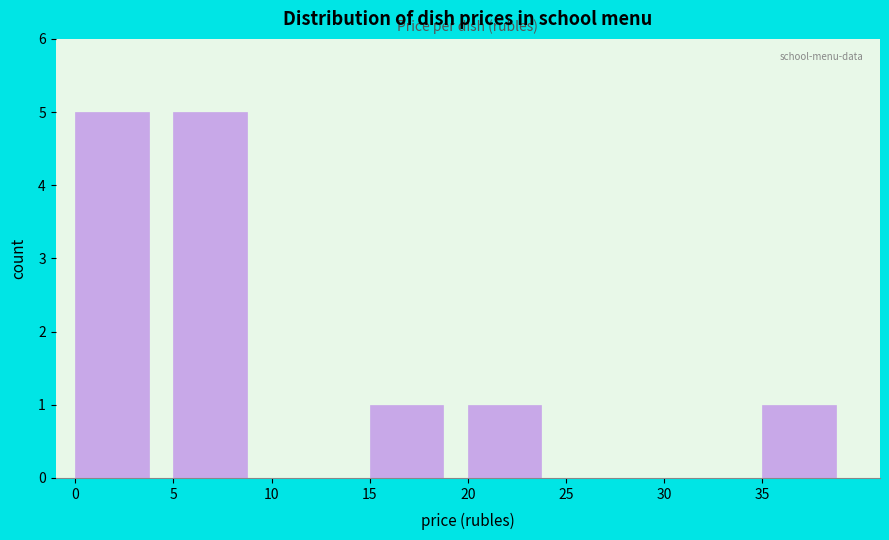

Reading left to right, list every bar in this chart as the range it spans on the x-axis followed by its height. The values are not printed on the chart, so give them approximately, as read against the axis.

0 to 5: 5
5 to 10: 5
10 to 15: 0
15 to 20: 1
20 to 25: 1
25 to 30: 0
30 to 35: 0
35 to 40: 1